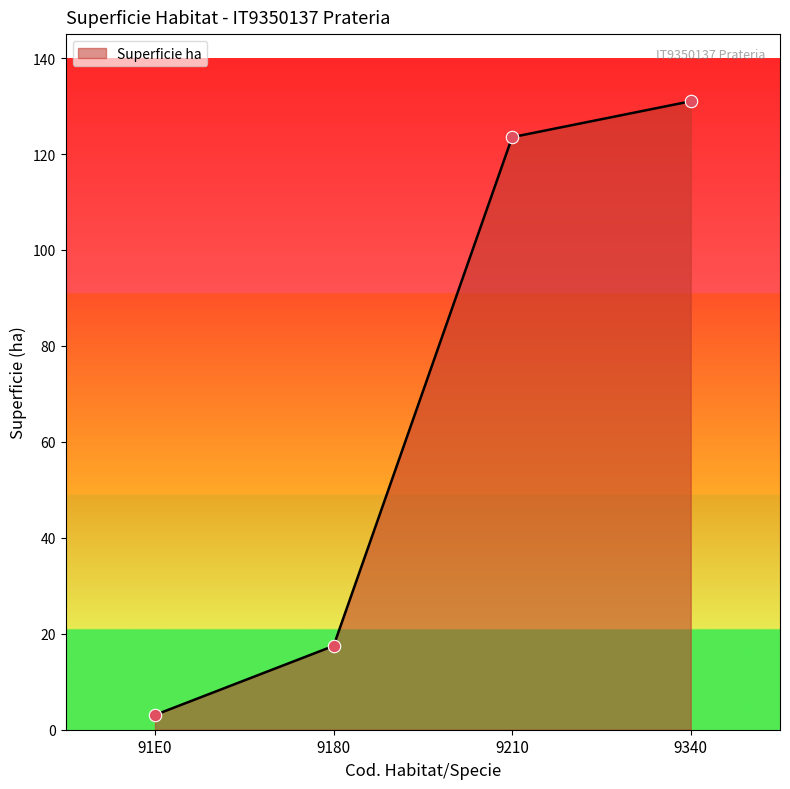

What is the change in value from 91E0 to 9340?

+127.9